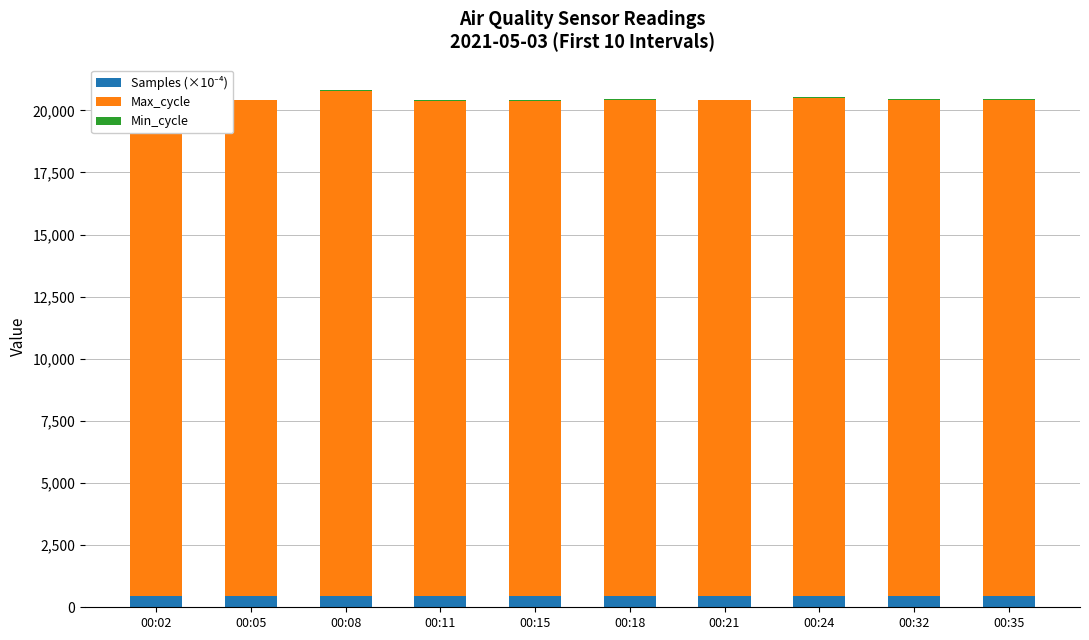

Which series has the largest range (max minus min)?

Max_cycle